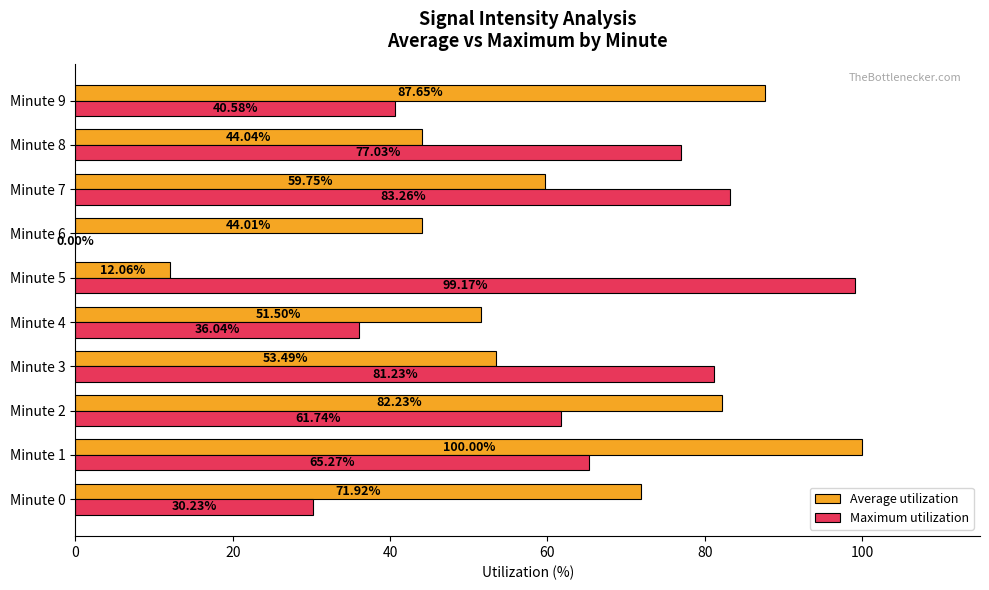

What is the sum of the Maximum utilization values at Minute 3 and Minute 9?

121.8